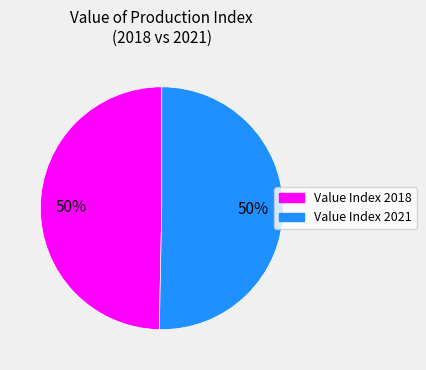

To the nearest percent, what is the average slice percentage?

50%